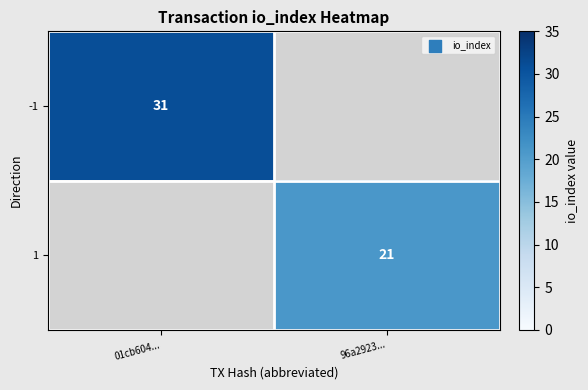

The value of 1 at 96a2923... is 35. True or false?

False